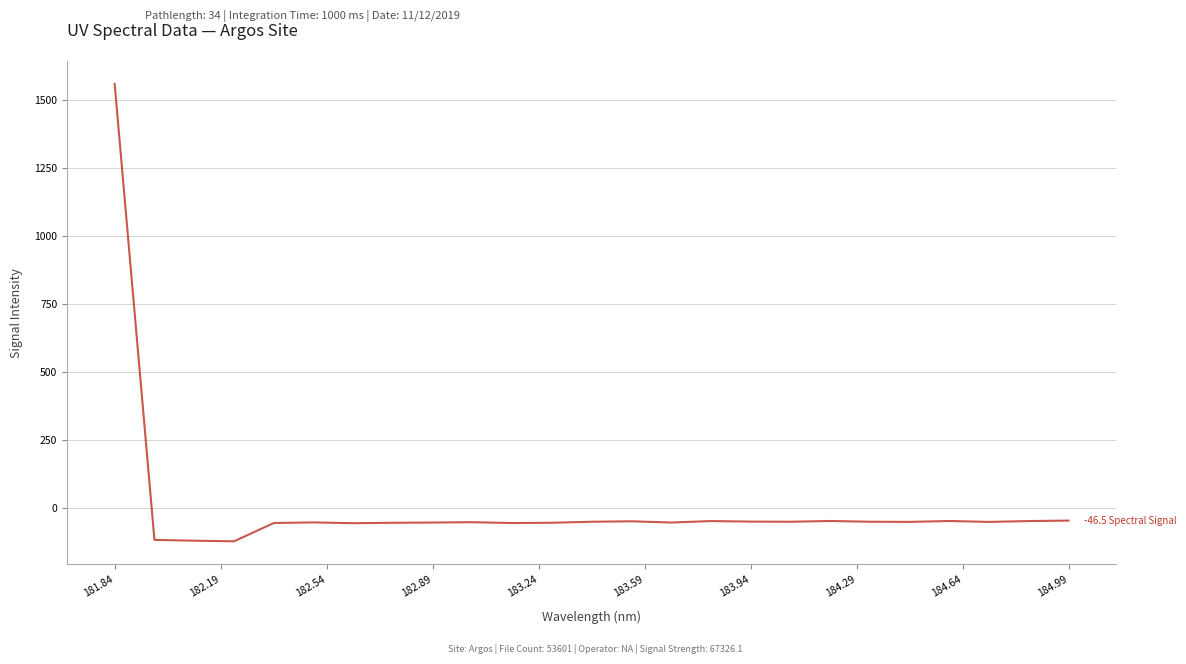

What is the difference between the maximum and minimum values?

1680.2